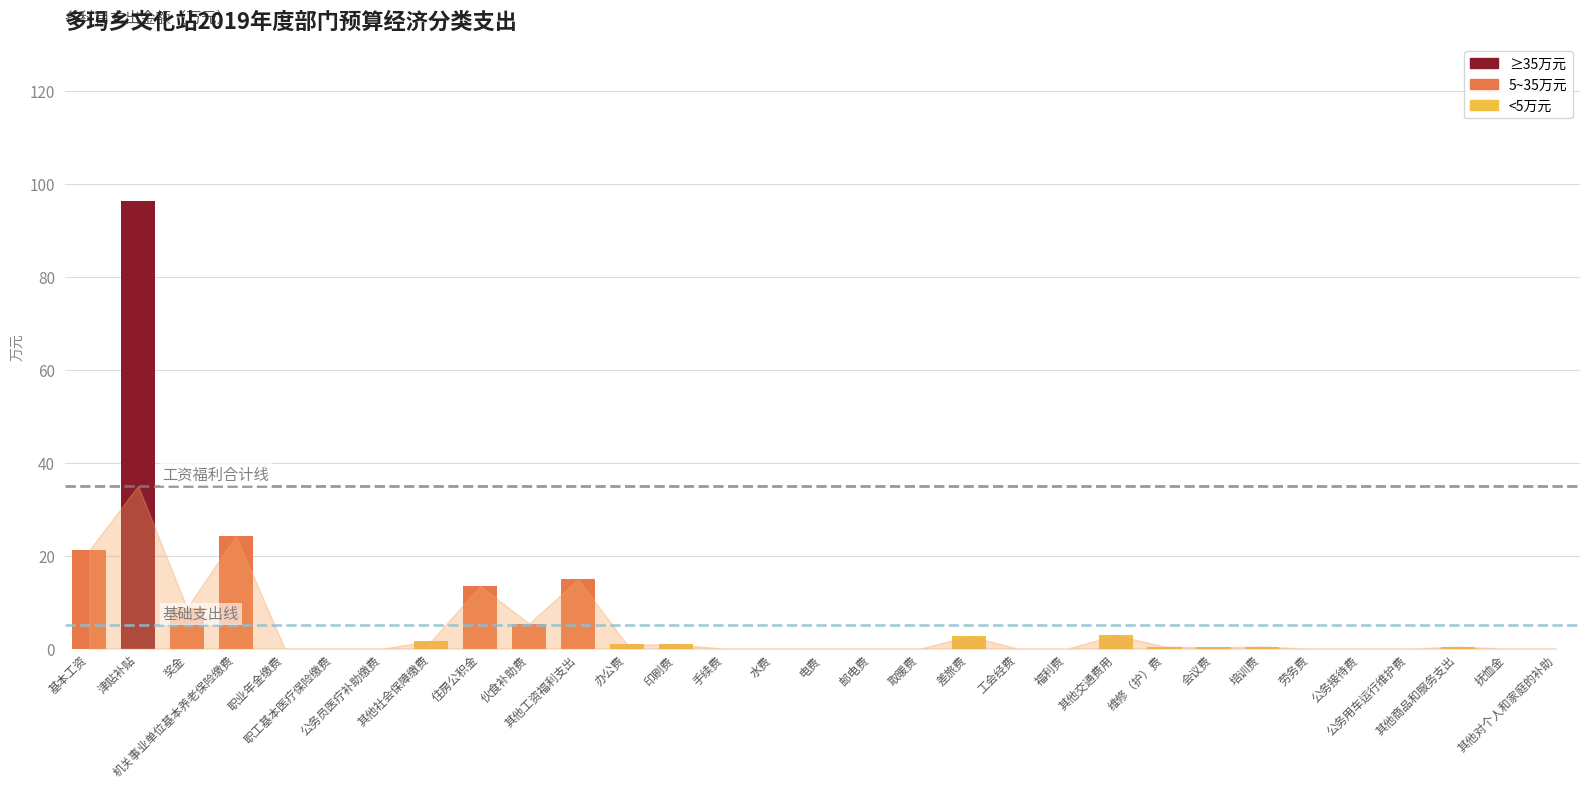

What is the maximum value shown in the chart?

96.4